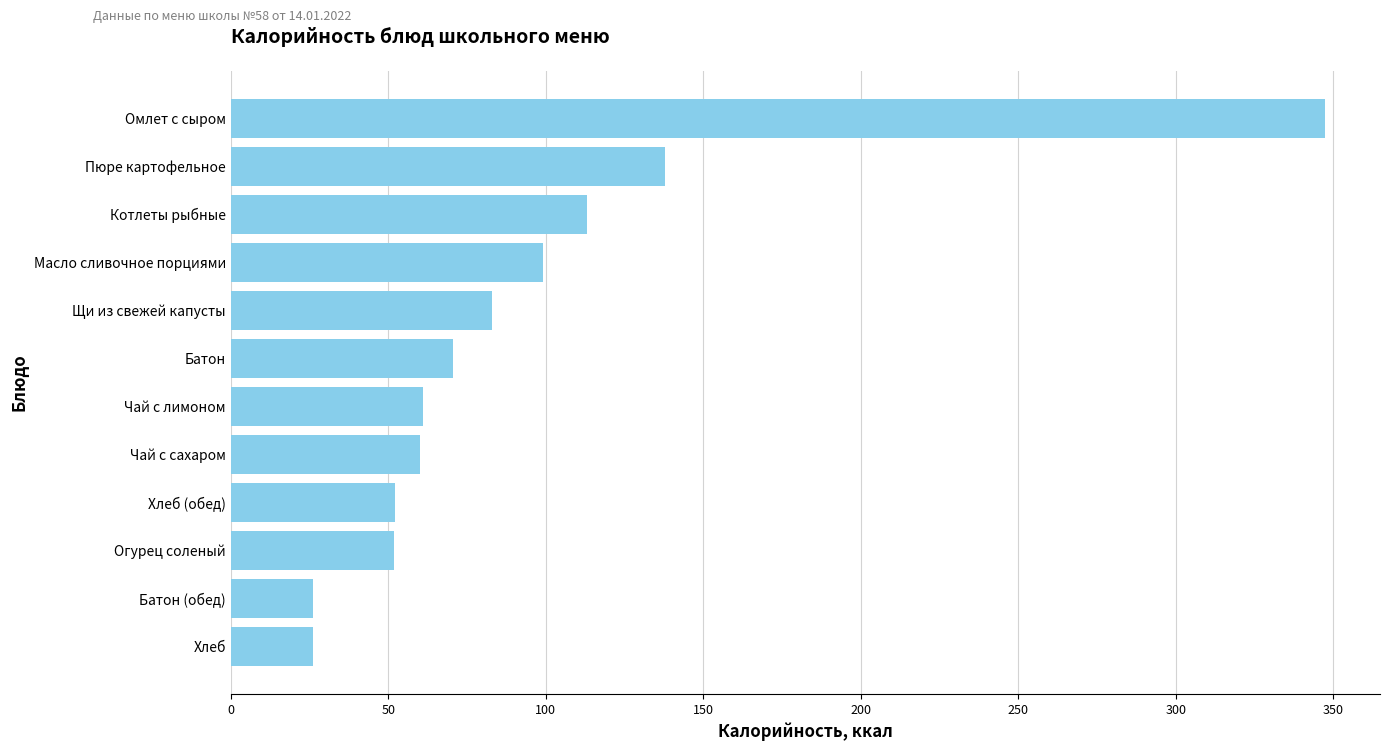

How many series are shown in this chart?

1